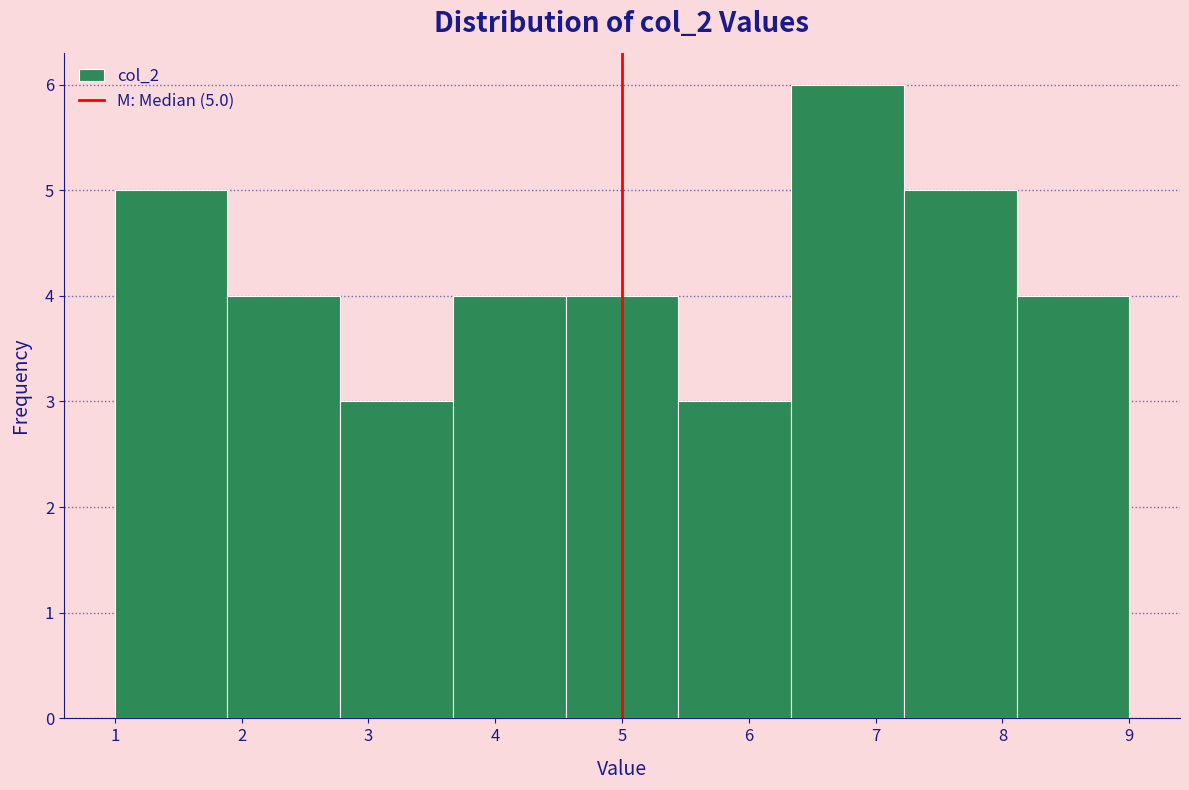

Which range on the x-axis has the tallest bar?

6.3 to 7.2